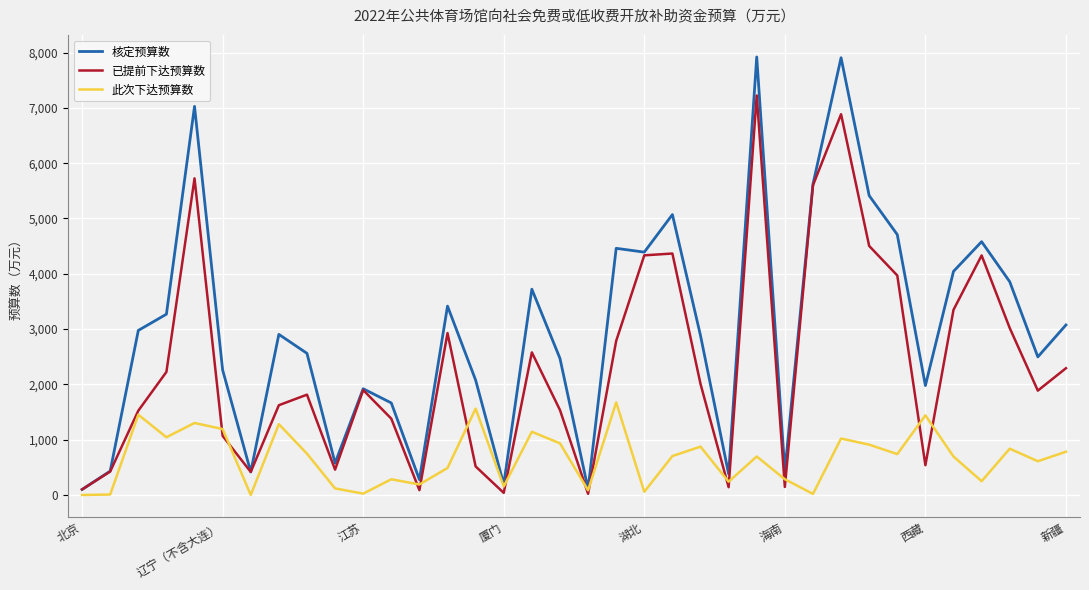

Rank the series by their maximum value, from lowest to highest.

此次下达预算数, 已提前下达预算数, 核定预算数